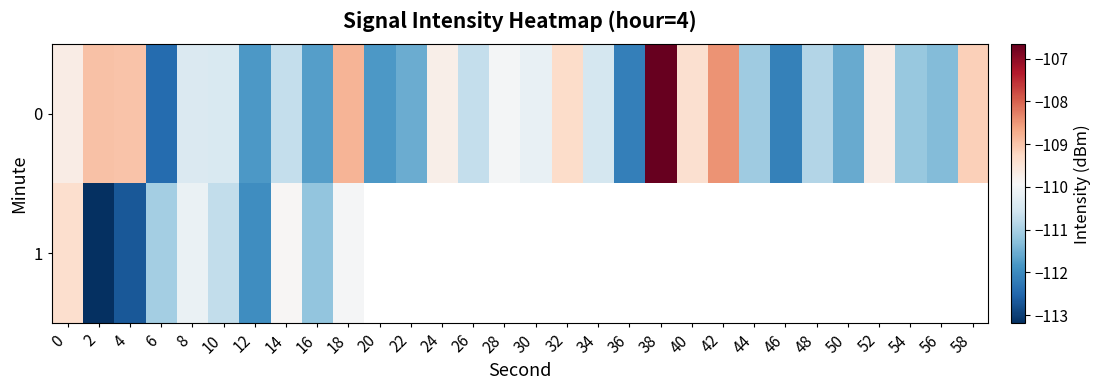

What is the difference between the maximum and minimum values in the 1 series?

3.8